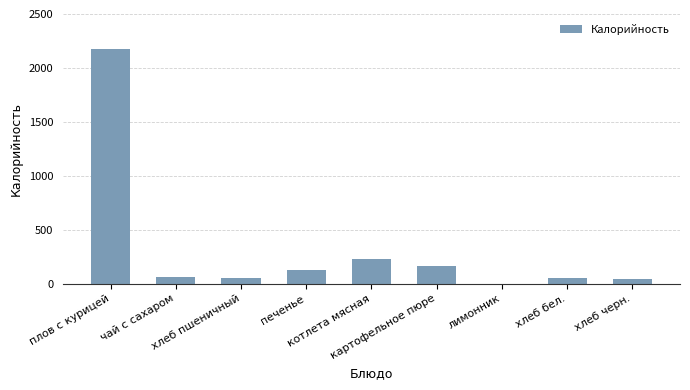

What is the sum of all values?

2906.7